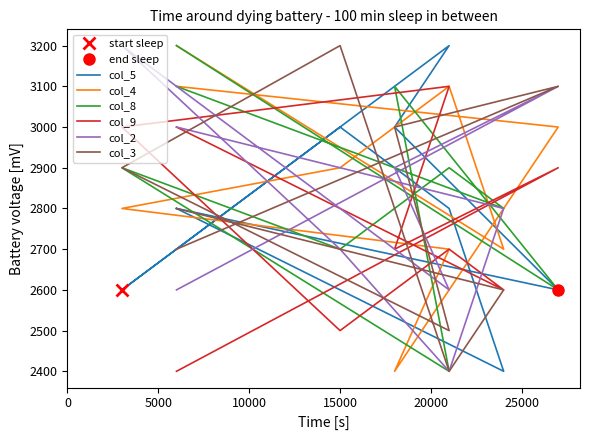

How many times do col_5 and col_9 cross each other?

5